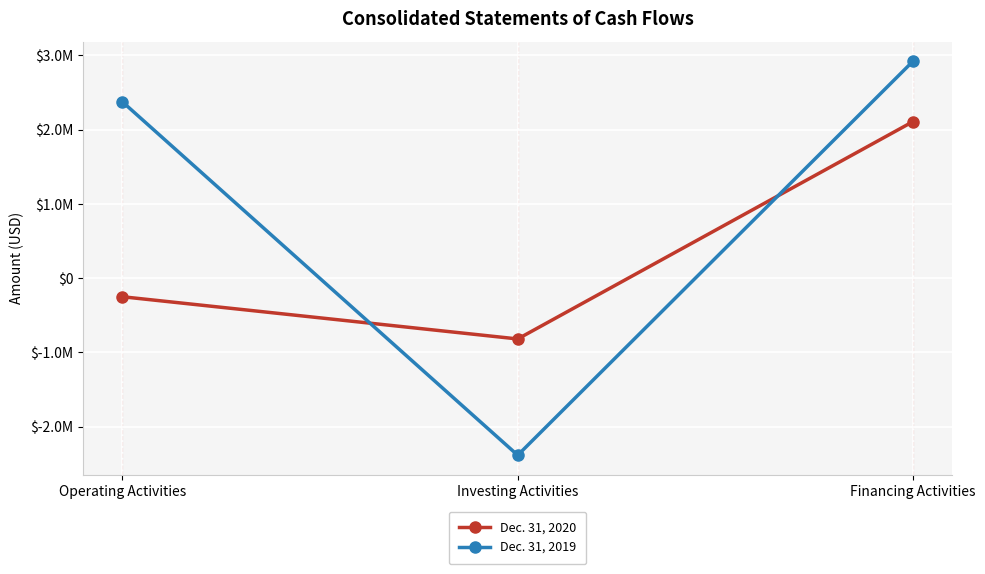

What are all the series names shown in the legend?

Dec. 31, 2020, Dec. 31, 2019